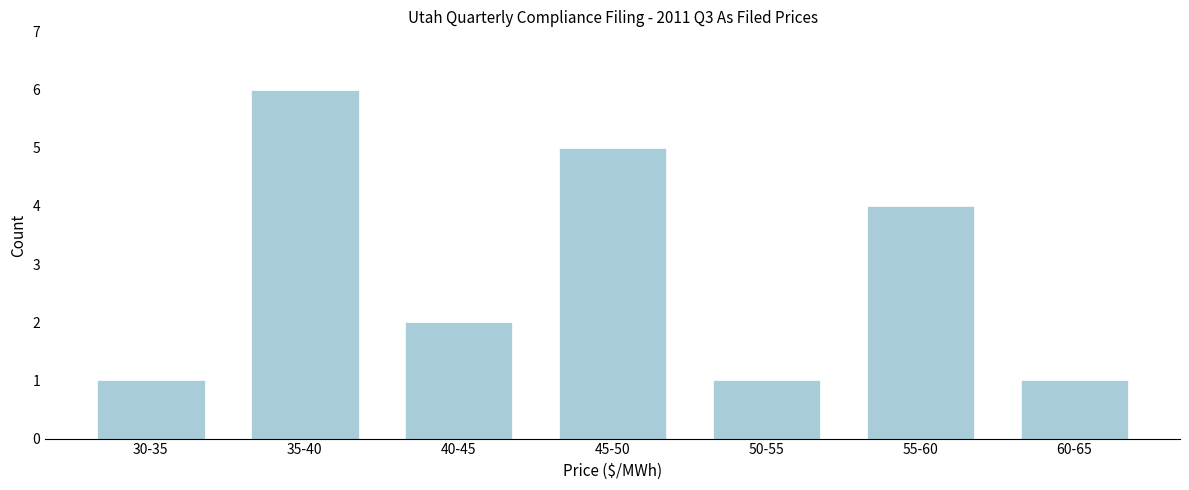

Reading left to right, list all the values displayed in this chart.

1	6	2	5	1	4	1